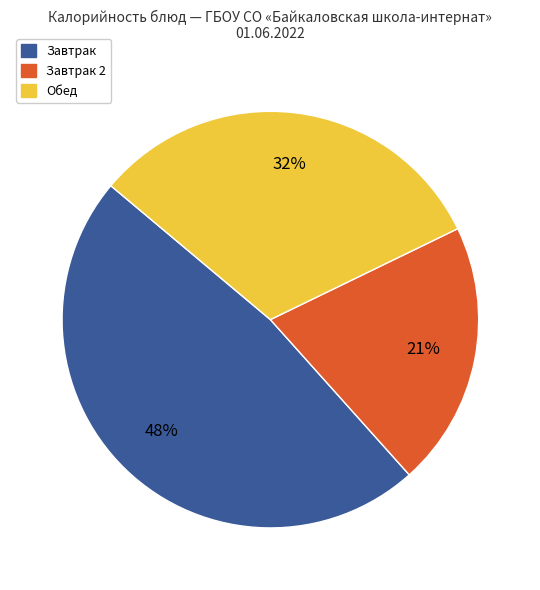

To the nearest percent, what is the average slice percentage?

33%